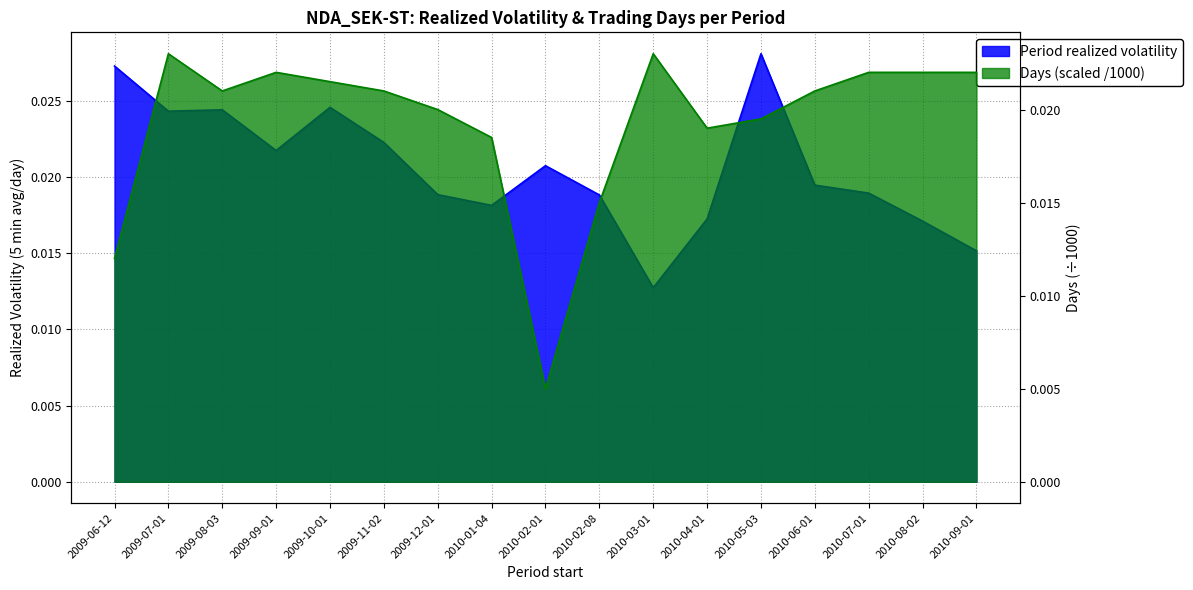

How many series are shown in this chart?

2